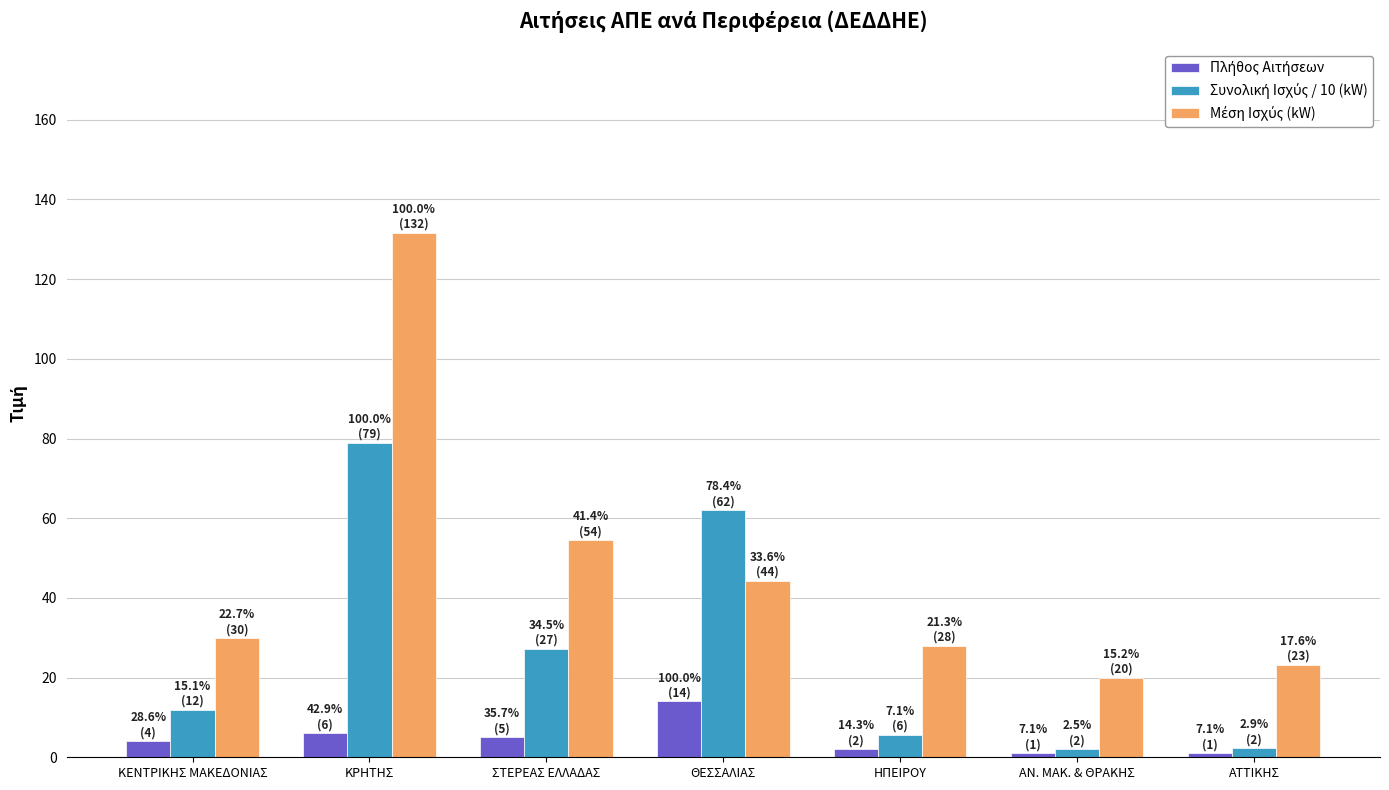

What is the maximum value shown in the chart?

131.7